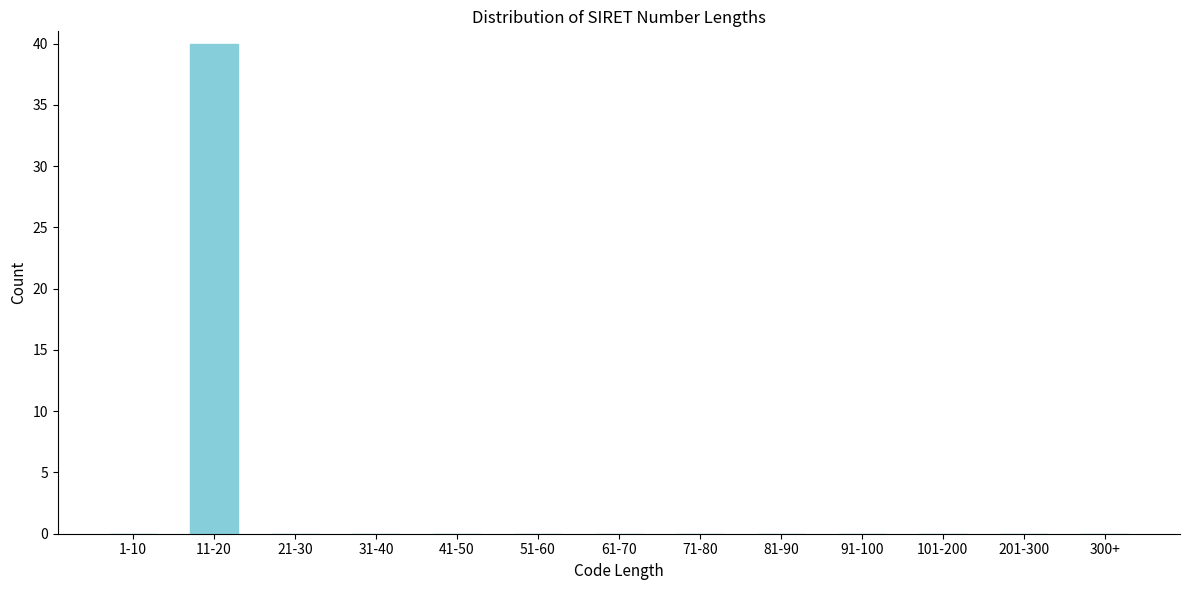

Reading left to right, extract all data points from this chart.

1-10=0	11-20=40	21-30=0	31-40=0	41-50=0	51-60=0	61-70=0	71-80=0	81-90=0	91-100=0	101-200=0	201-300=0	300+=0